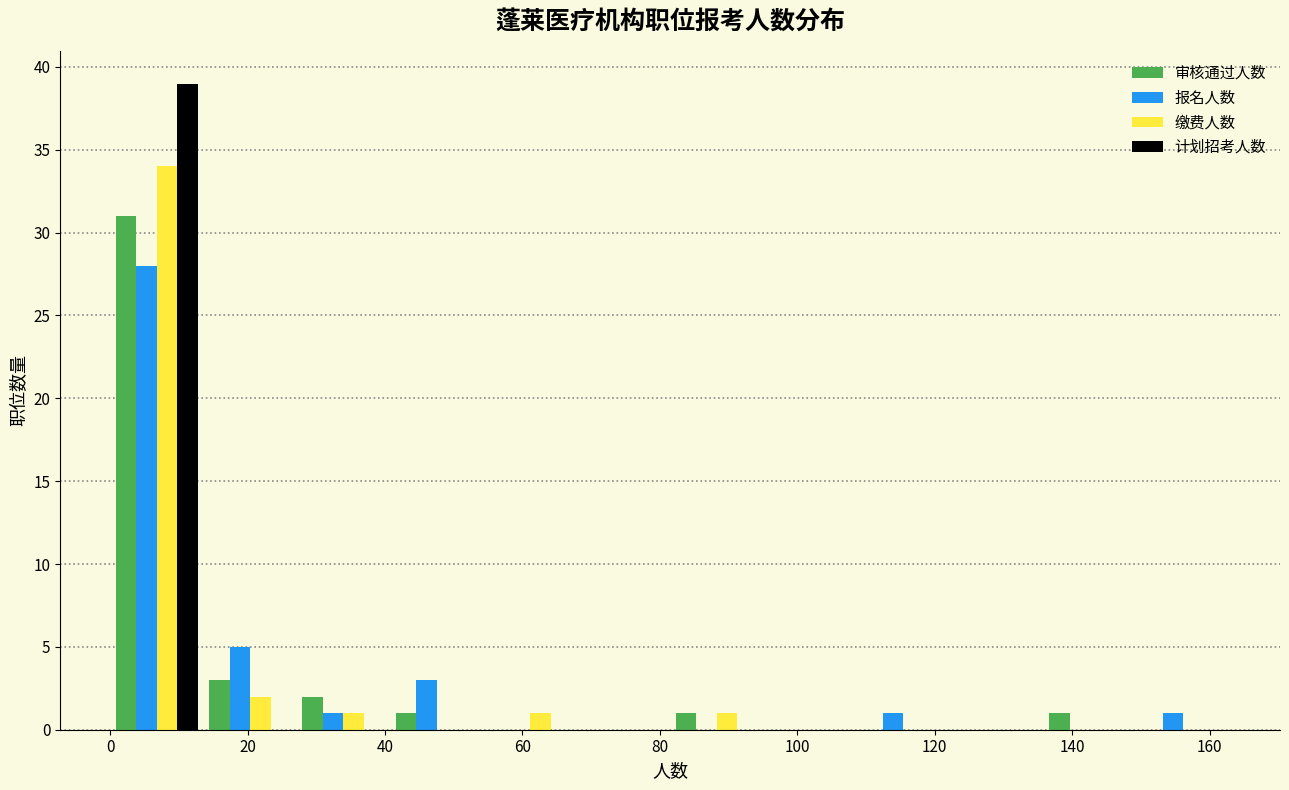

In the 审核通过人数 series, which range on the x-axis has the tallest bar?

0 to 14